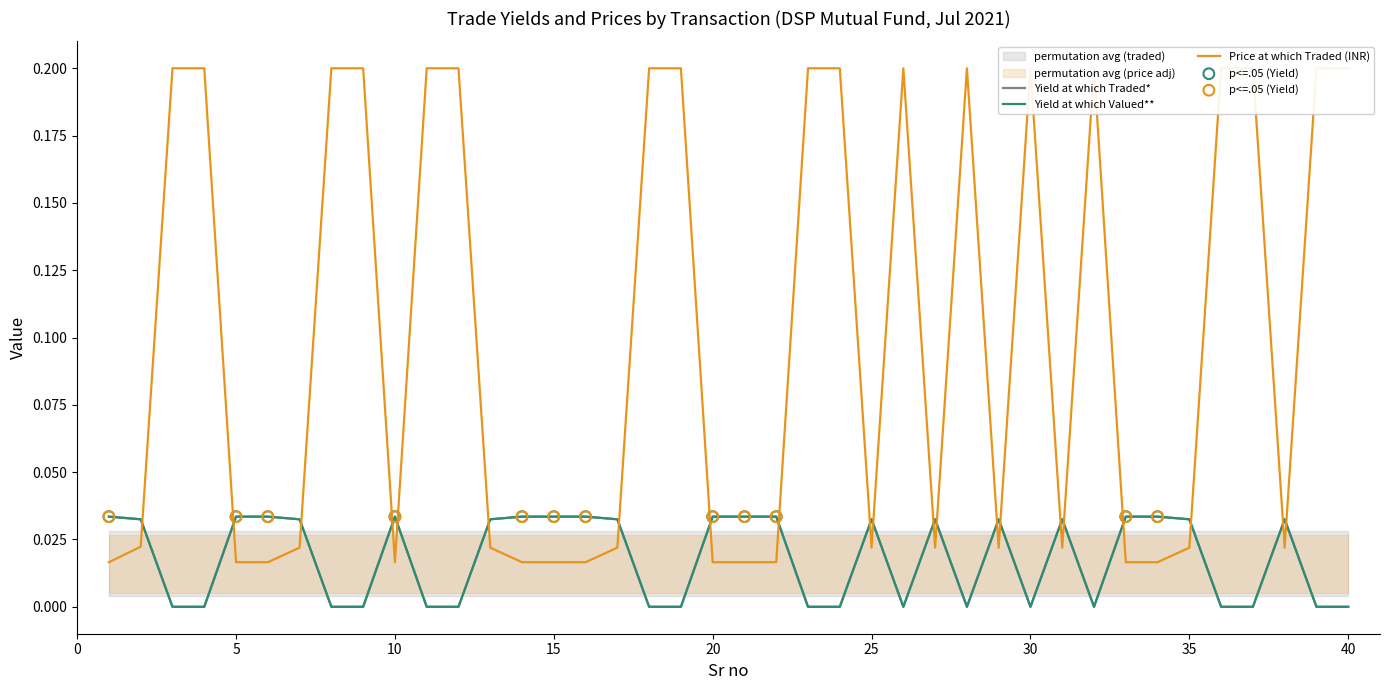

At which category is the sum across all series the highest?

3